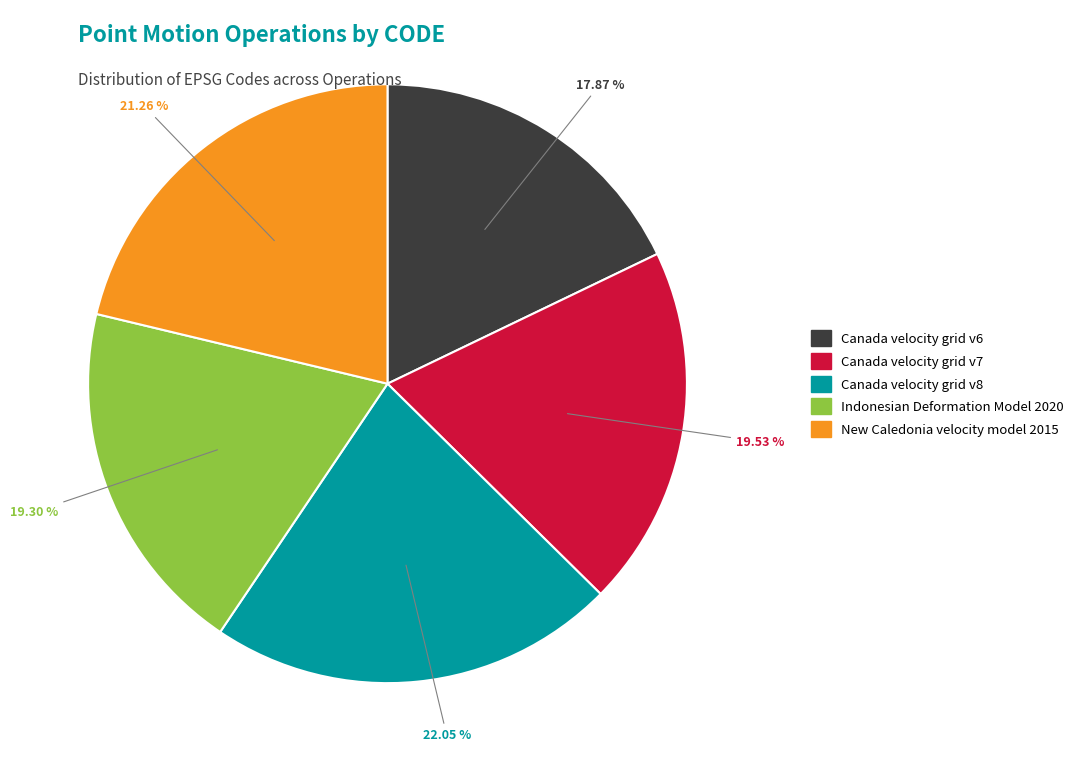

Which has a higher value, New Caledonia velocity model 2015 or Canada velocity grid v7?

New Caledonia velocity model 2015